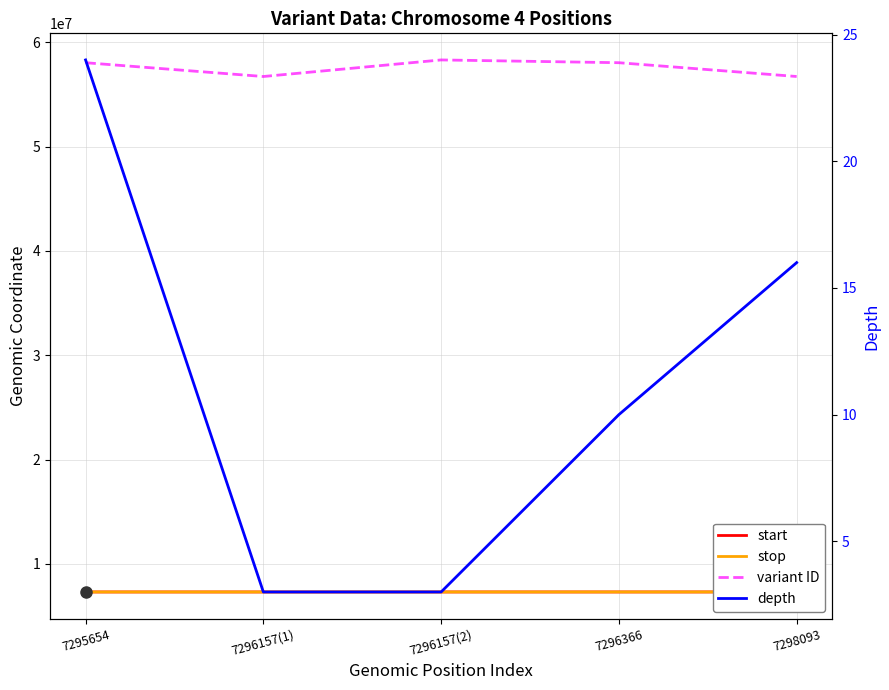

What is the sum of the variant ID values at 7295654 and 7296157(2)?

116385683